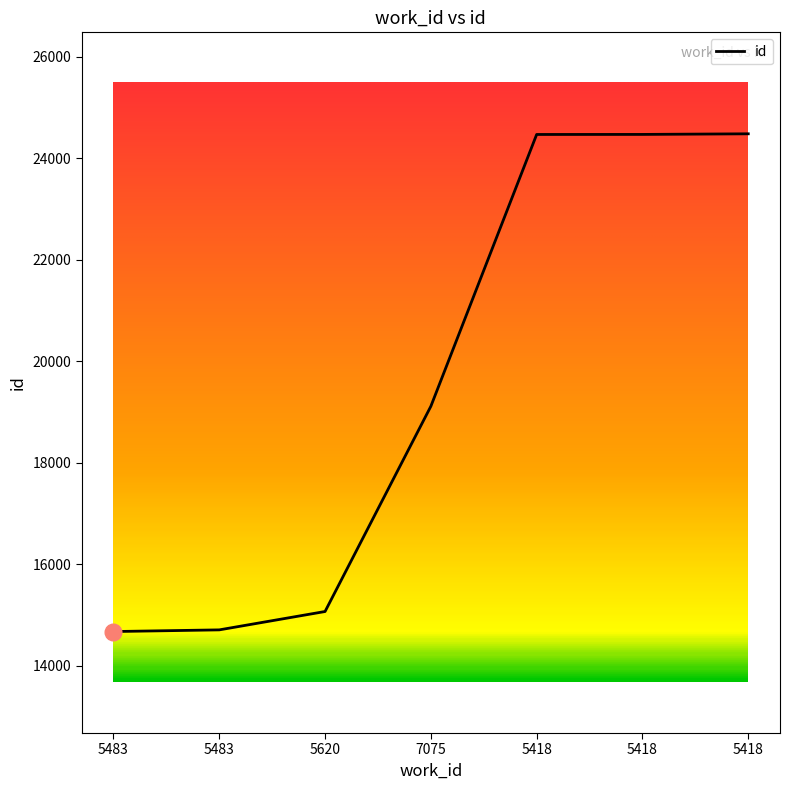

Does the chart have visible grid lines?

No